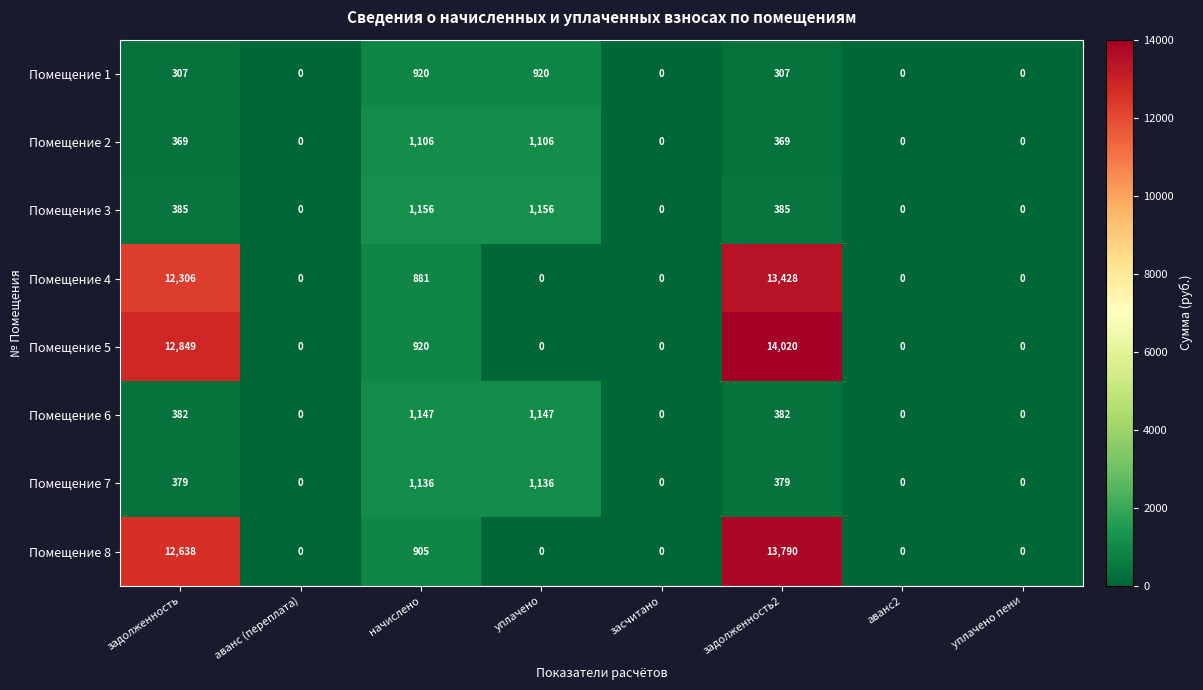

What is the difference between the highest and lowest values at задолженность2?

13713